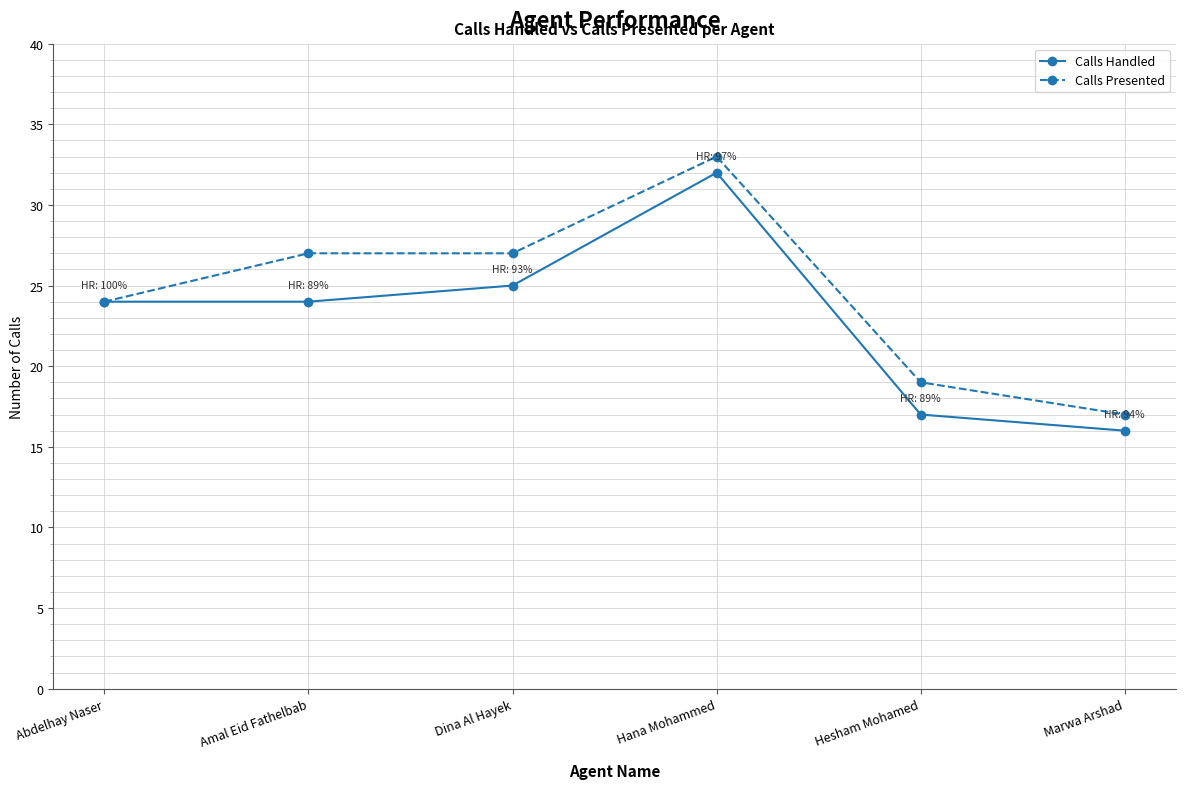

True or false: Calls Presented has more than 0 interior local peaks.

True